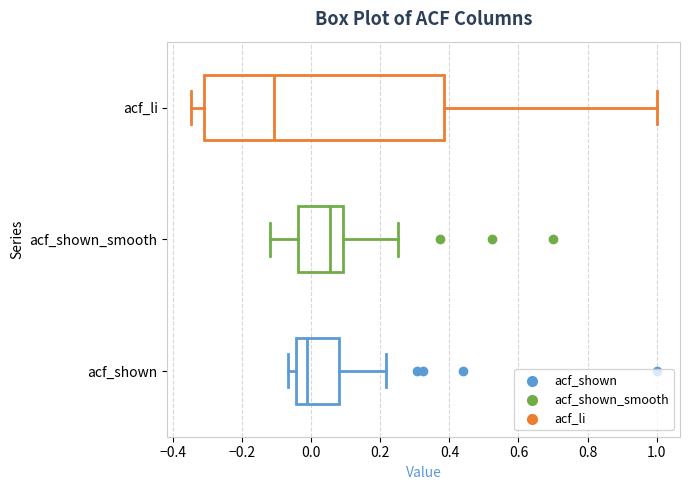

Where is the left edge of the box for acf_li on the x-axis? The values are not printed on the chart, so give them approximately, as read against the axis.

-0.30